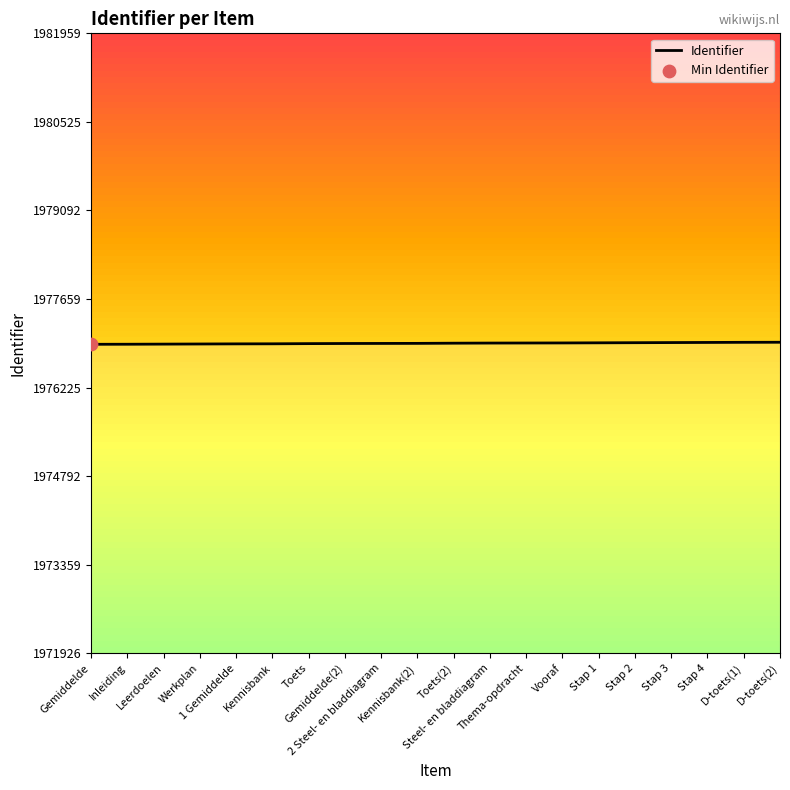

What is the change in value from 2 Steel- en bladdiagram to Kennisbank(2)?

+1